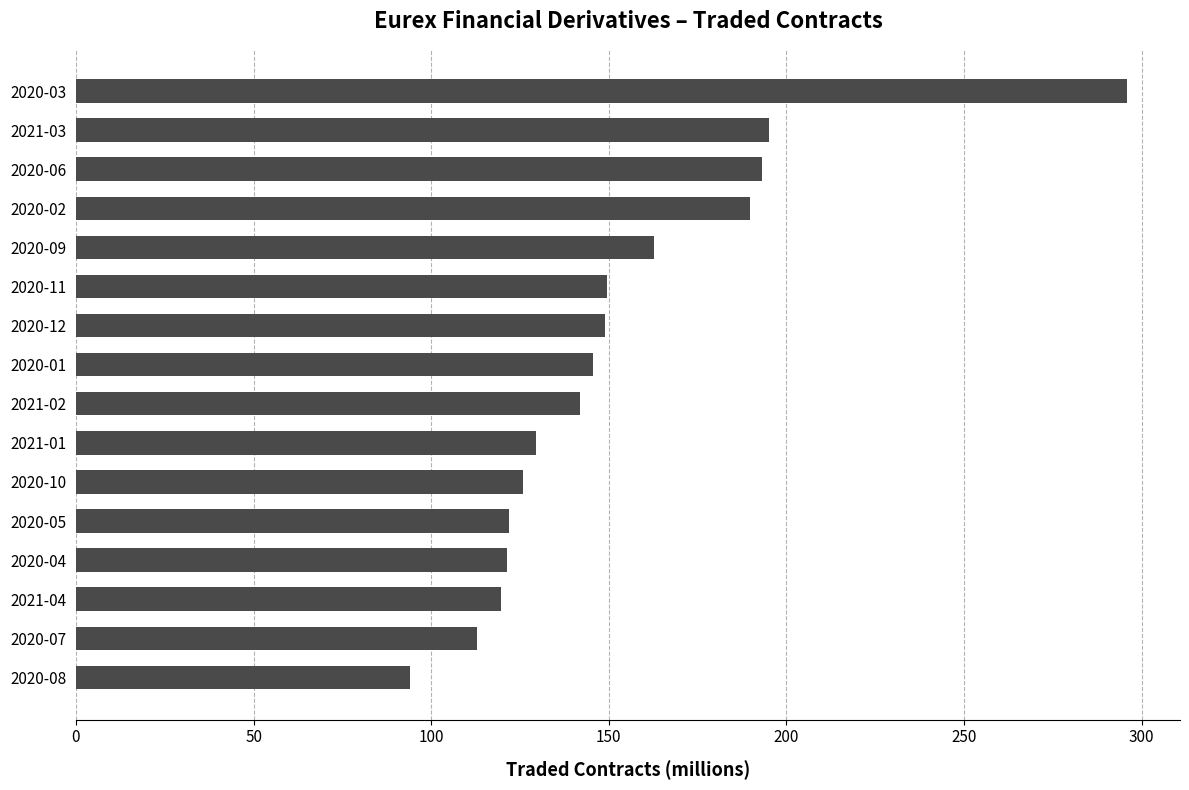

Between 2020-02 and 2020-09, which is larger?

2020-02